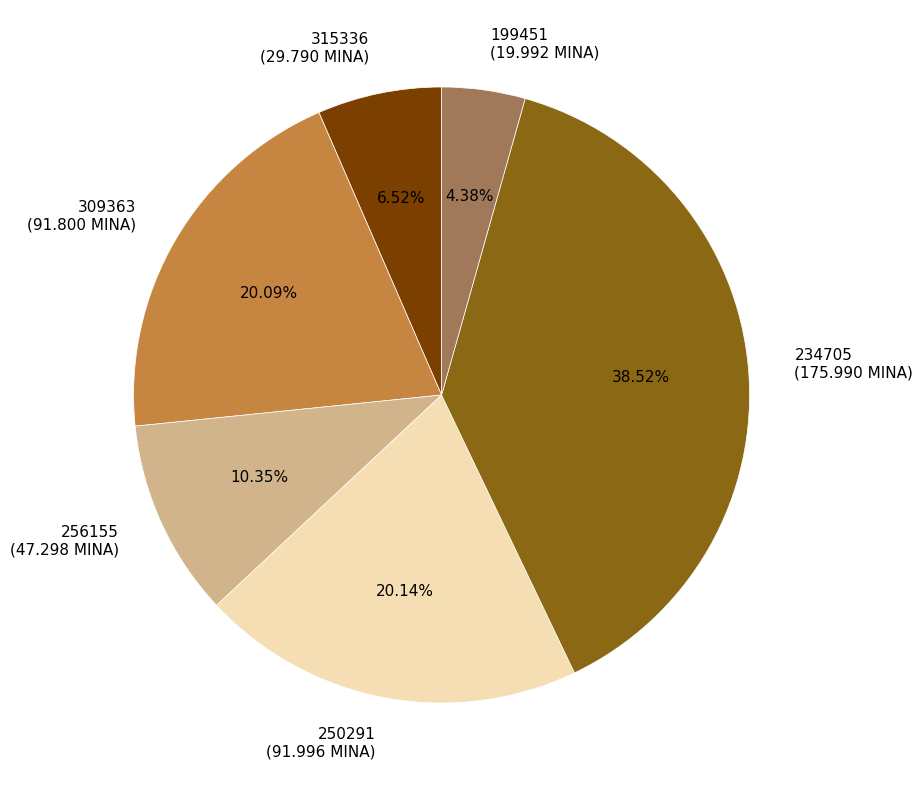

To the nearest percent, what is the combined percentage of 256155 and 234705?

49%